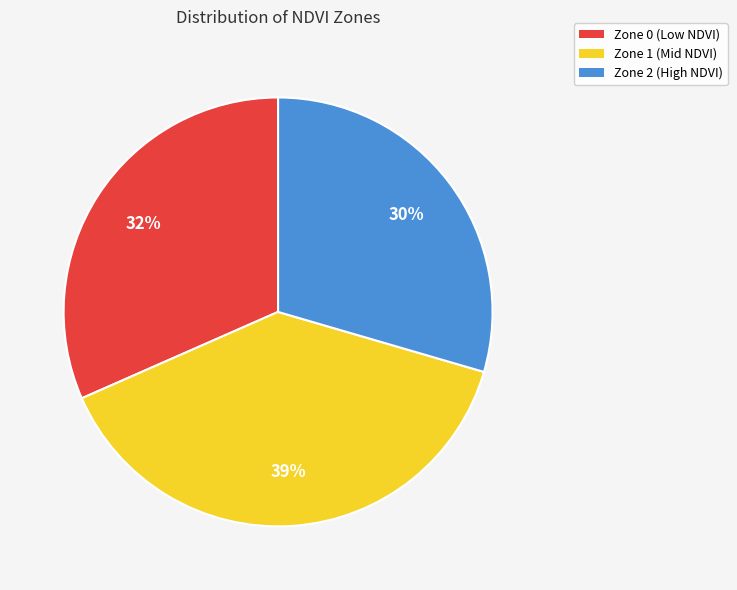

Which slice is the largest?

Zone 1